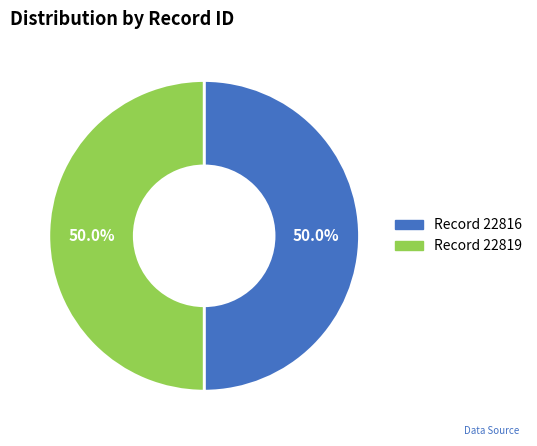

Do Record 22819 and Record 22816 together represent more than half of the pie?

Yes